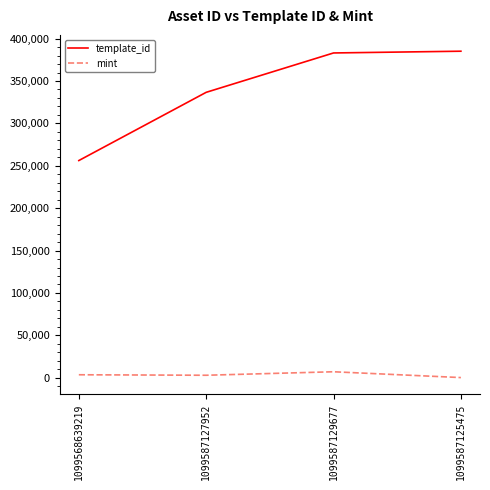

Rank the series by their average value, from lowest to highest.

mint, template_id